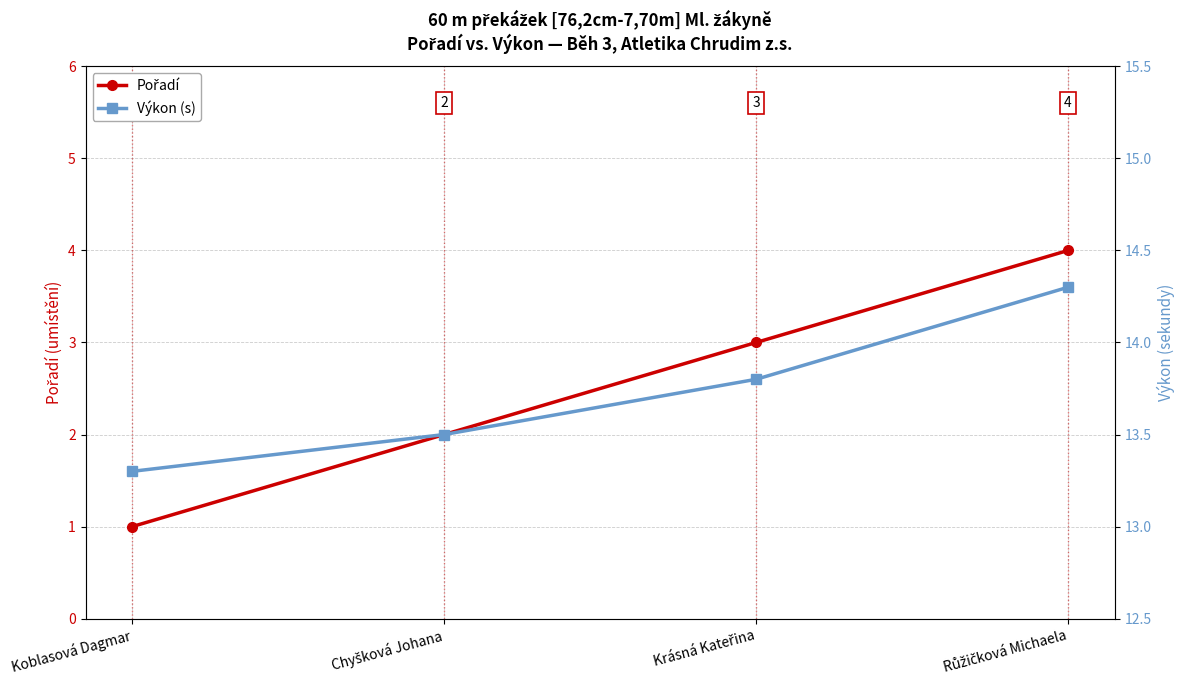

Does the chart display data point markers on the line(s)?

Yes